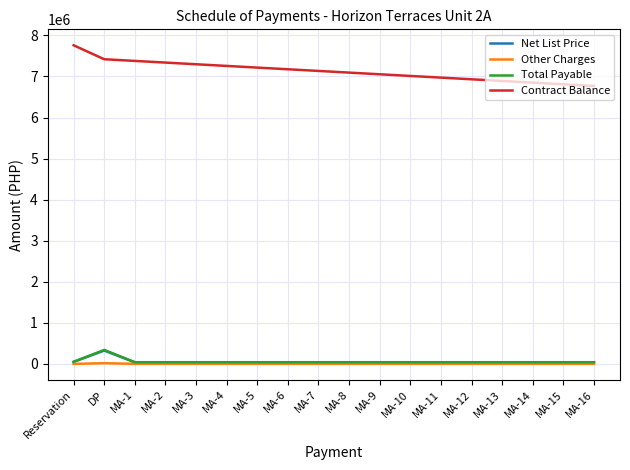

How many lines are shown in the chart?

4